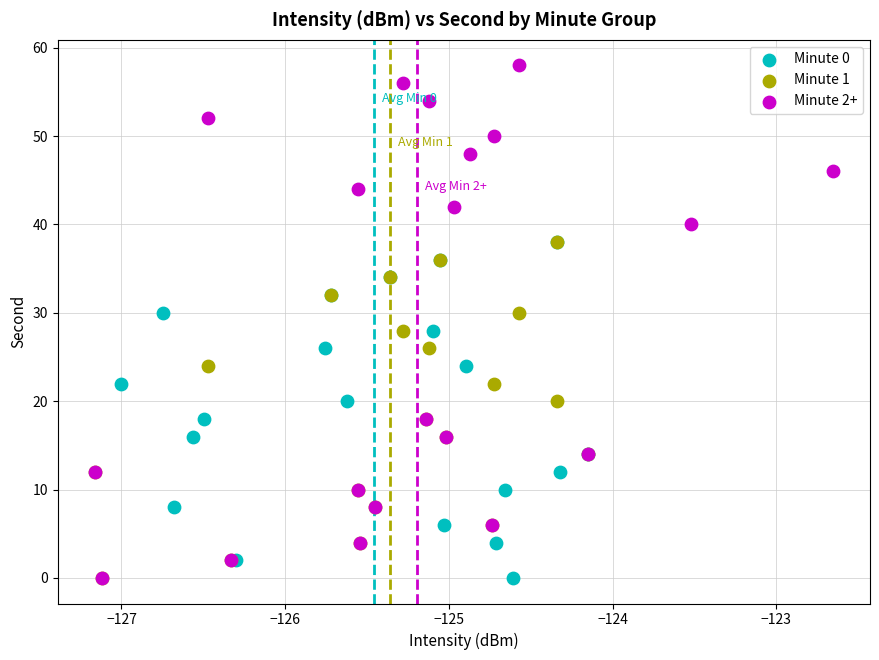

Which series contains the highest Y value?

Minute 2+